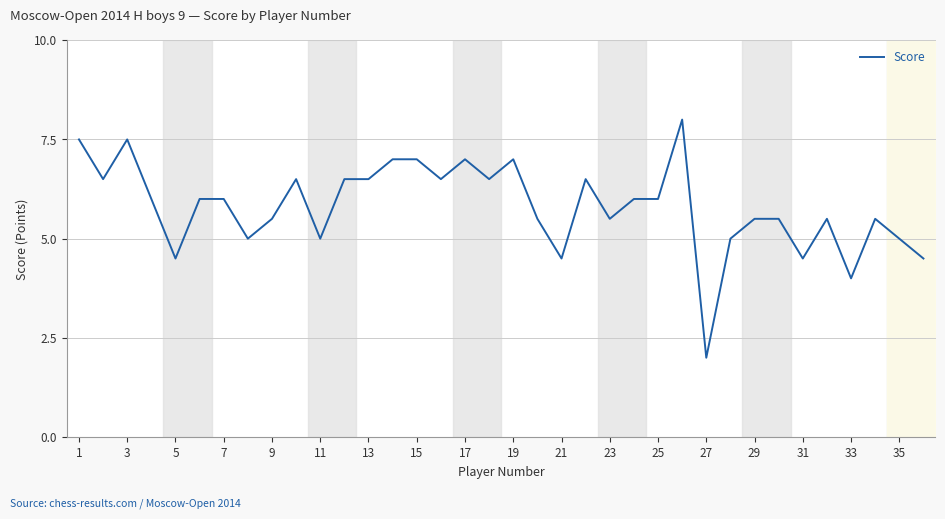

What is the difference between the maximum and minimum values?

6.0